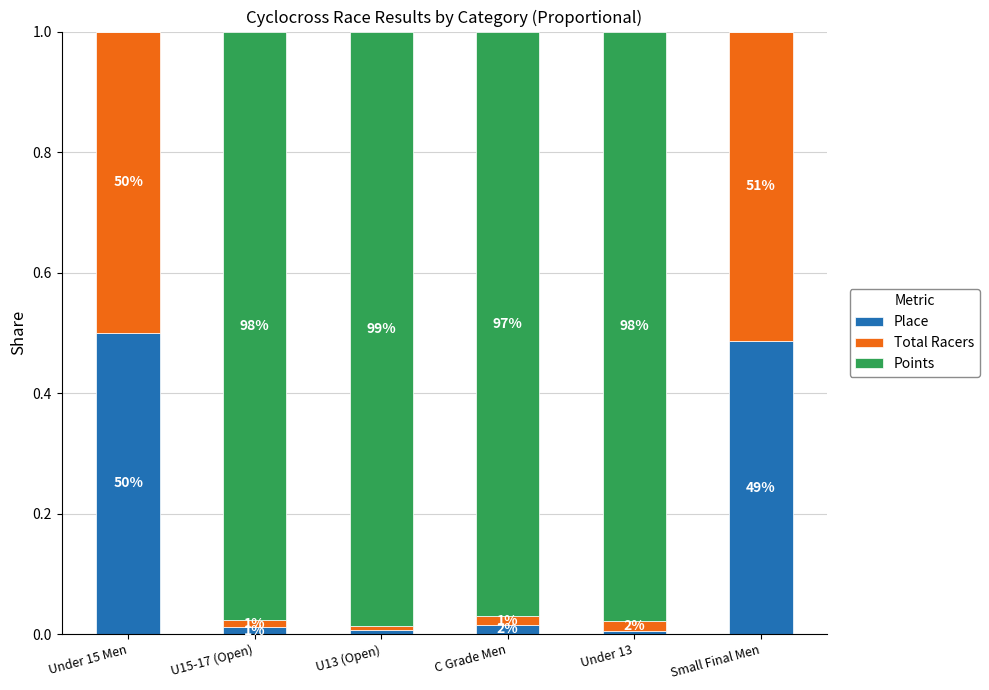

What is the difference between the maximum and minimum values in the Total Racers series?

0.5